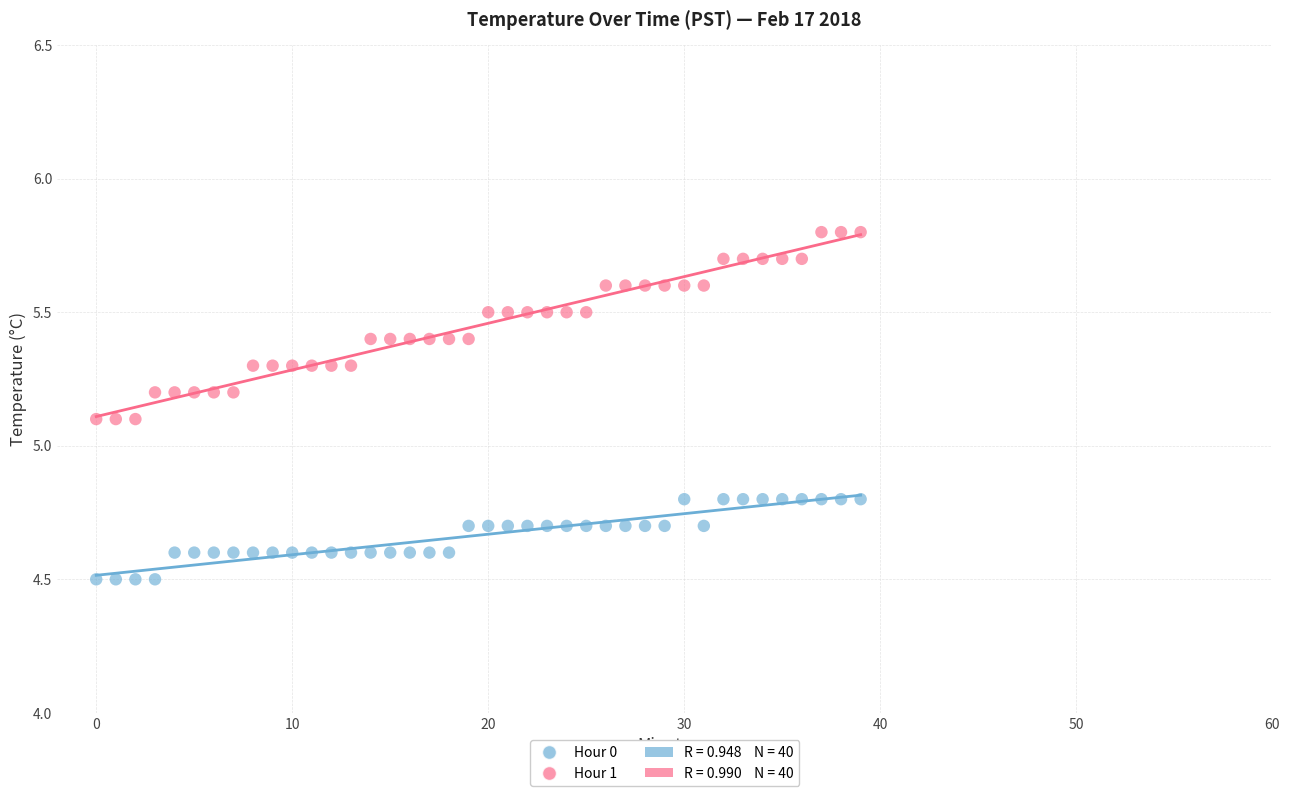

Which series has the largest Y range (max minus min)?

Hour 1